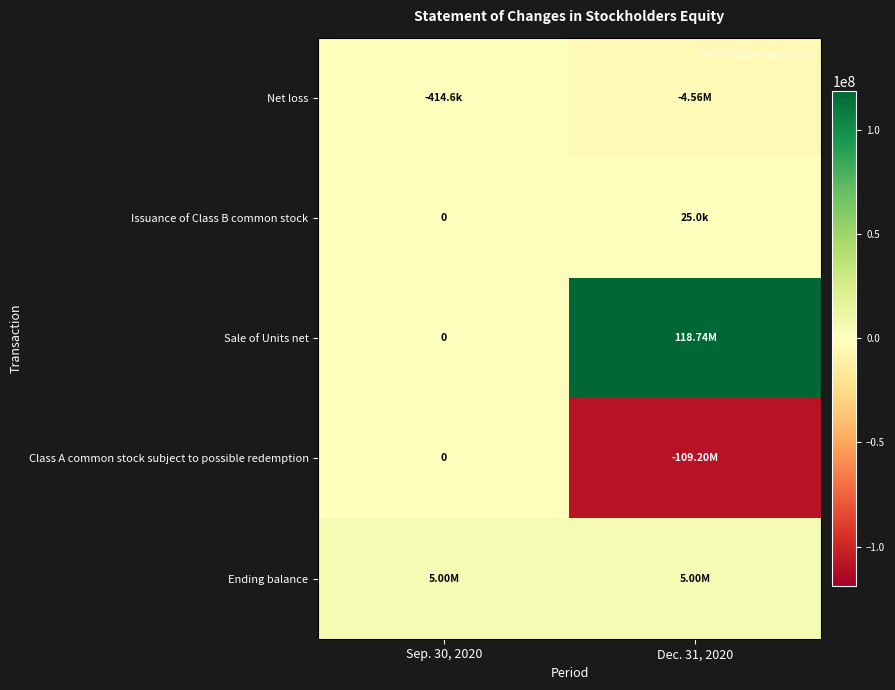

The value of Class A common stock subject to possible redemption at Dec. 31, 2020 is -109199660. True or false?

True